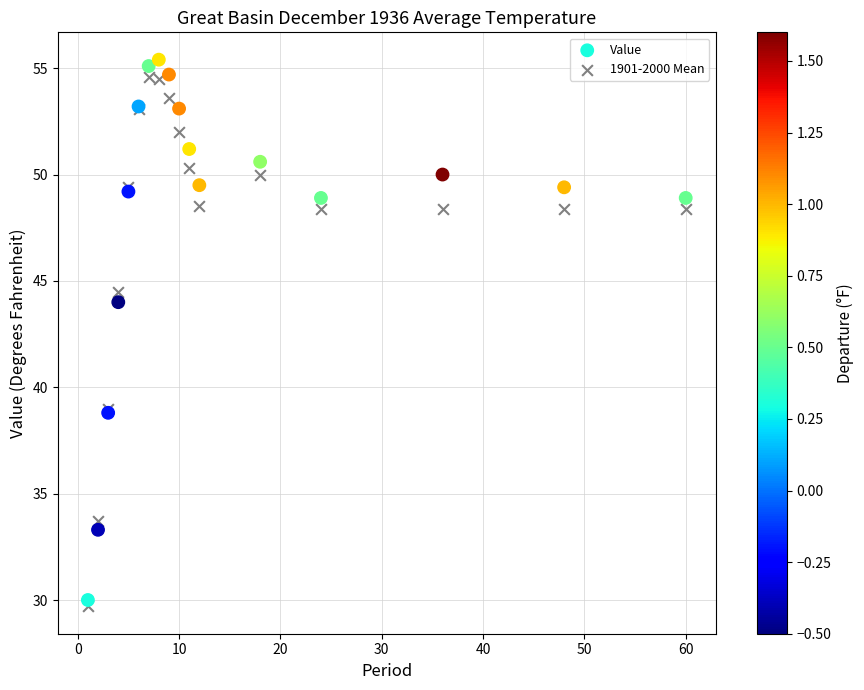

Across all series, what Y value is closest to 42?

44.0